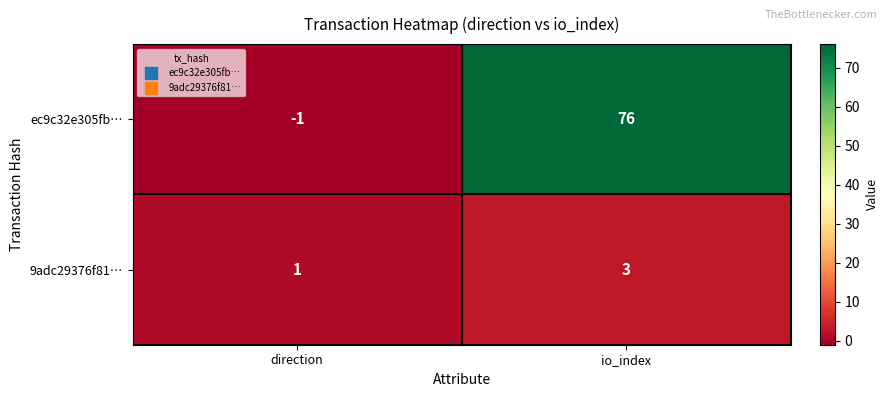

Where is 9adc29376f81… nearest to the value 2?

direction